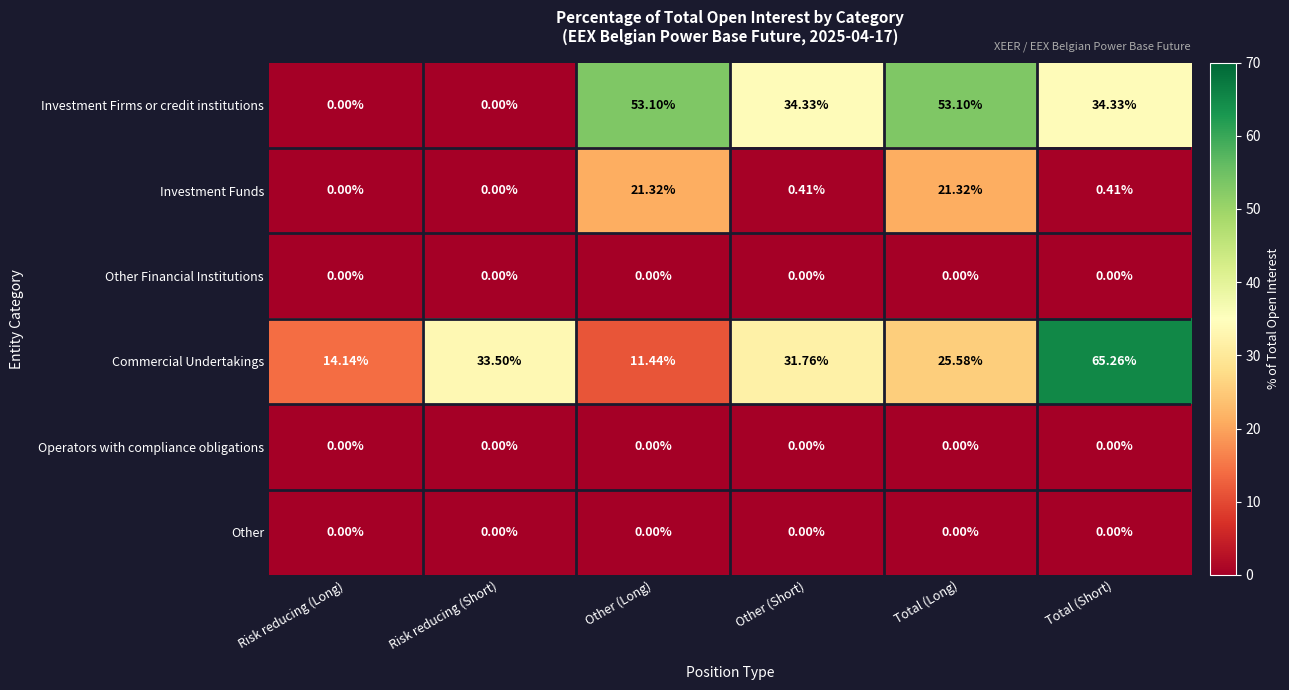

Between Risk reducing (Long) and Total (Long), which series saw the biggest shift?

Investment Firms or credit institutions